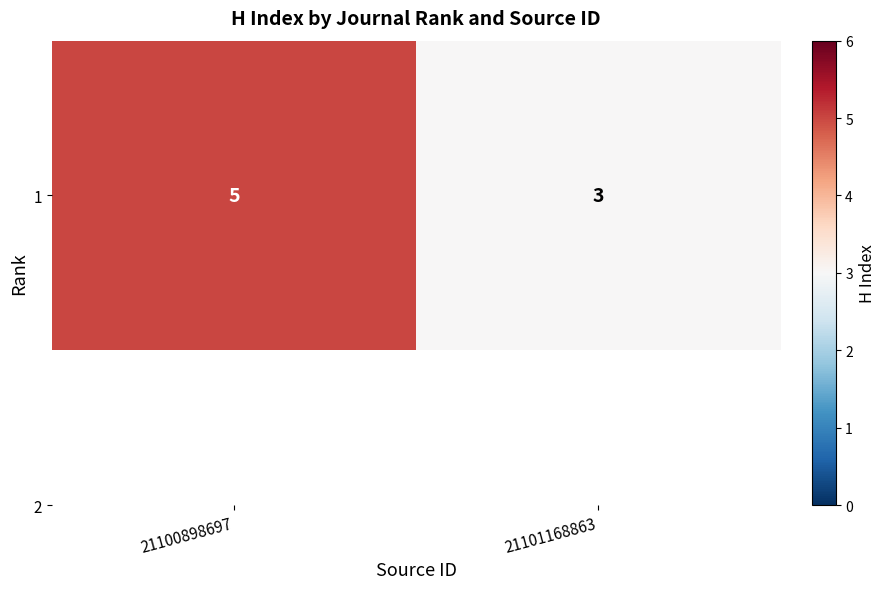

Which label corresponds to the largest value in the chart?

21100898697